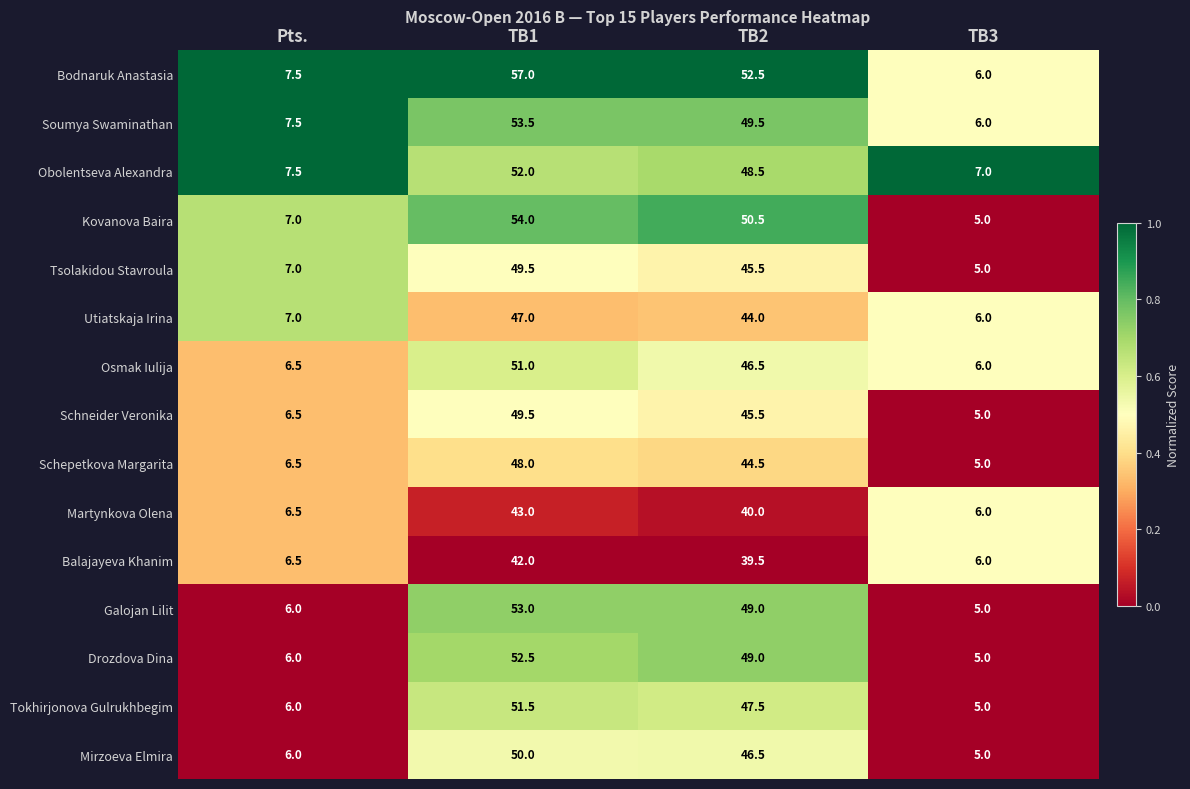

What is the difference between the Soumya Swaminathan values at TB3 and Pts.?

1.5